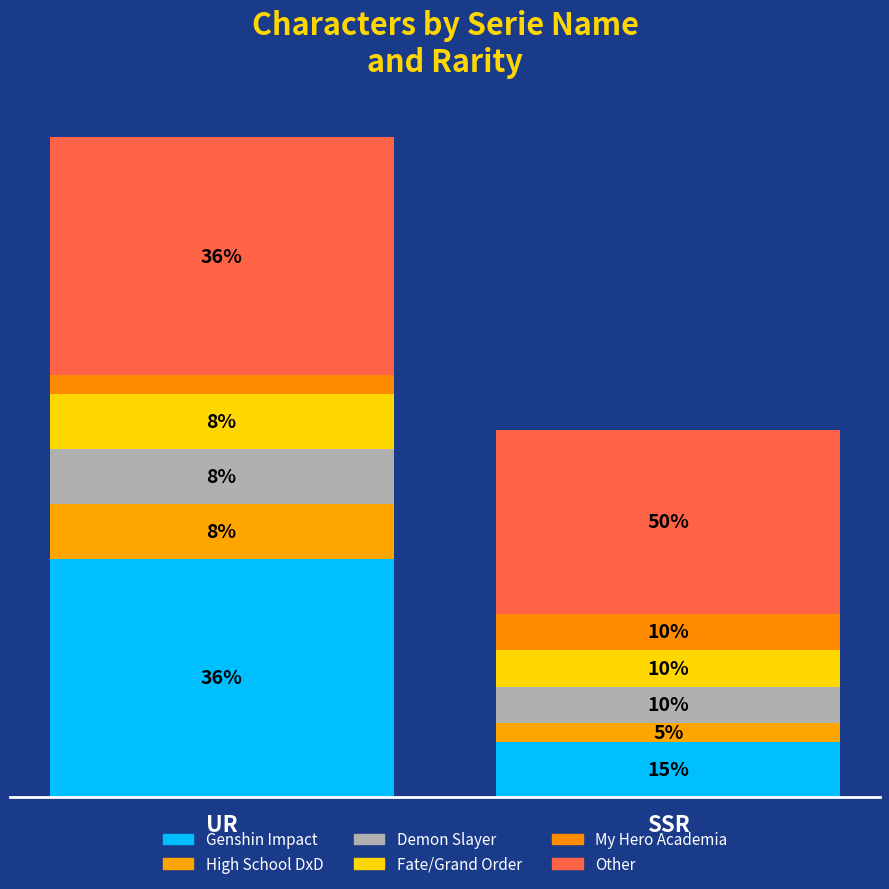

What is the label of the 1st bar from the right?

SSR